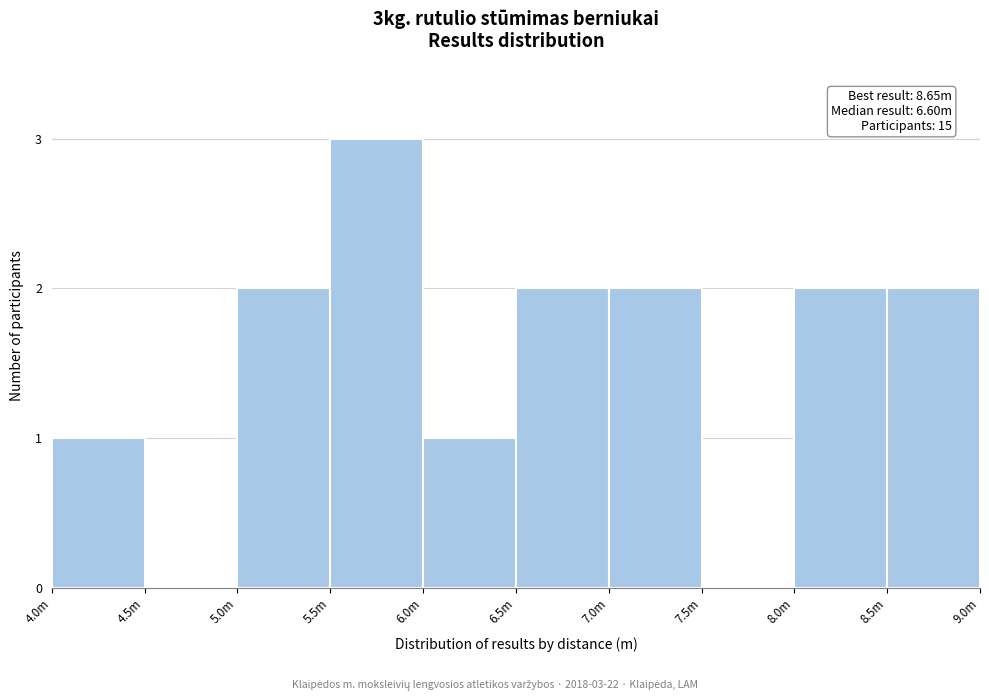

Reading left to right, list all the values displayed in this chart.

4.0m=1	4.5m=0	5.0m=2	5.5m=3	6.0m=1	6.5m=2	7.0m=2	7.5m=0	8.0m=2	8.5m=2